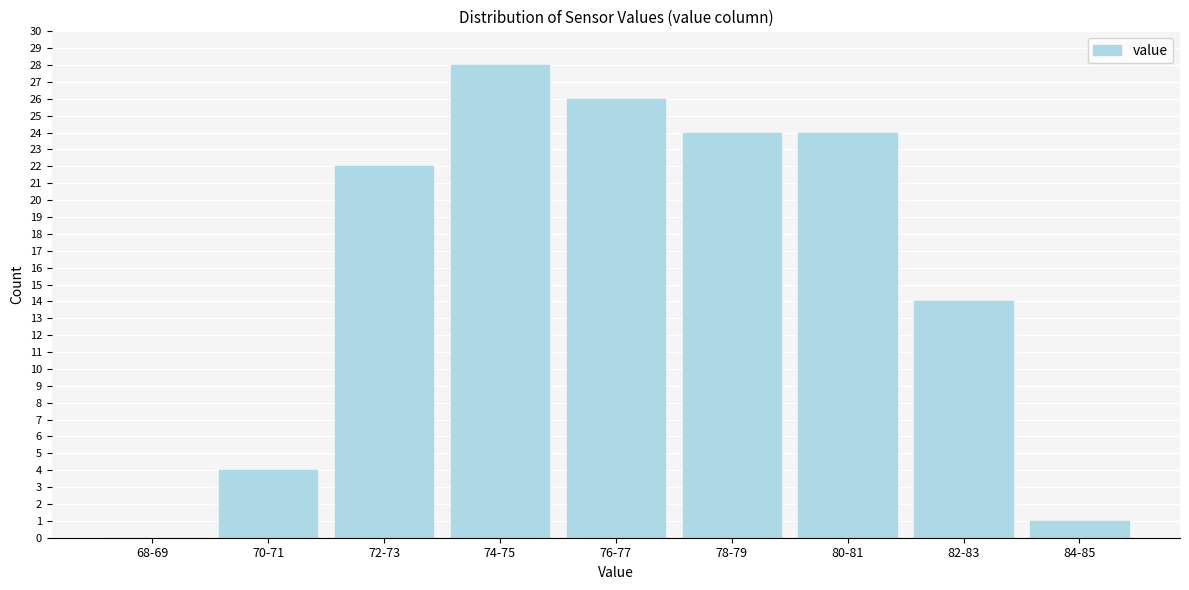

Reading right to left, transcribe all the data shown in this chart.

84-85=1	82-83=14	80-81=24	78-79=24	76-77=26	74-75=28	72-73=22	70-71=4	68-69=0